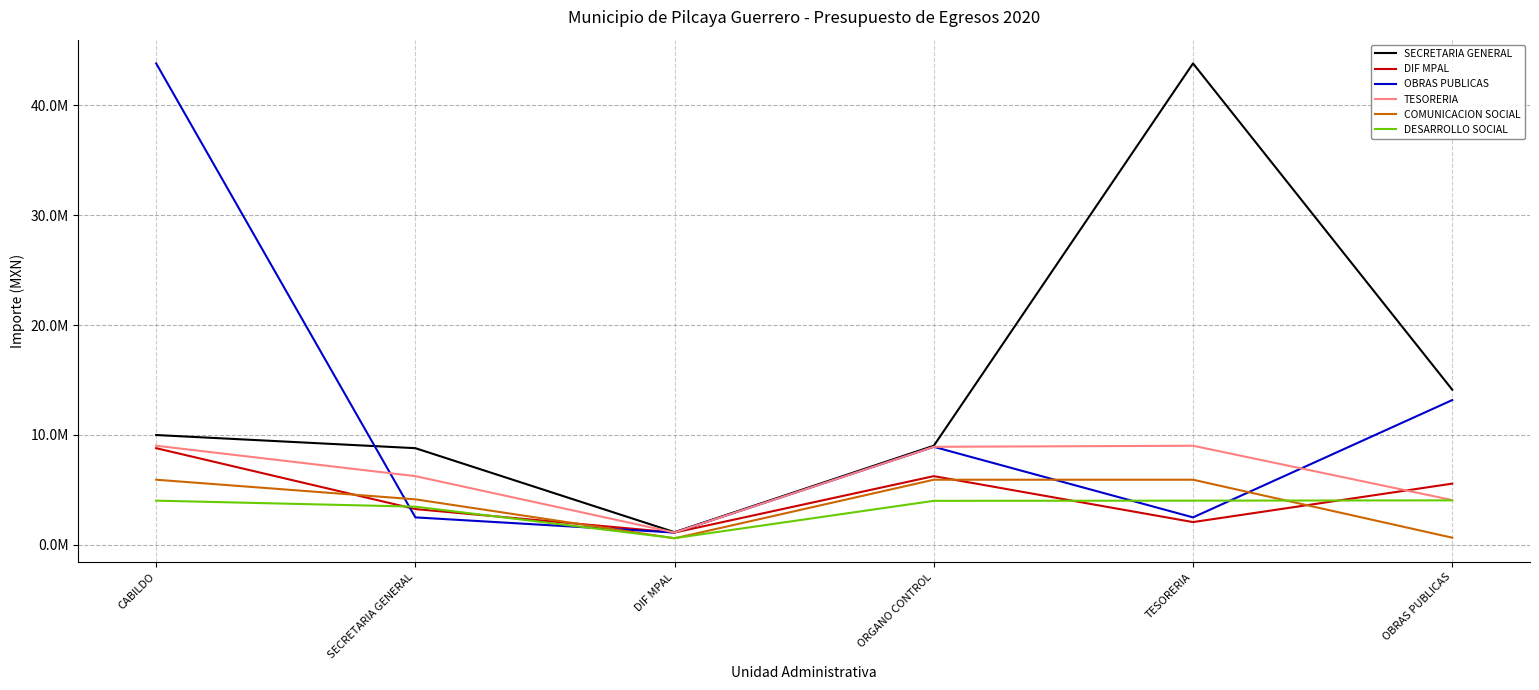

Does the chart display data point markers on the line(s)?

No